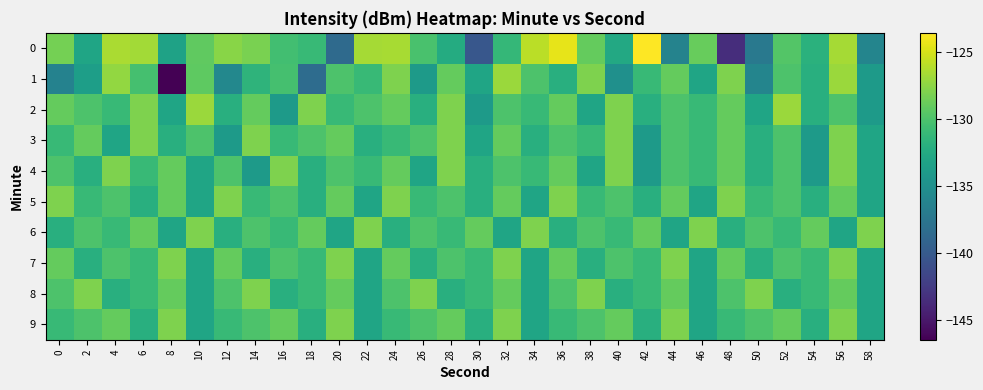

At how many categories does at least one series exceed -127?

8